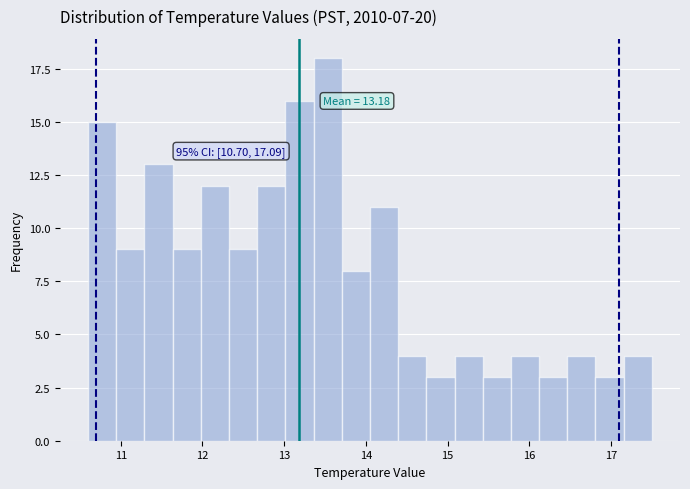

Read against the x-axis, roughly where is the centre of the tallest bar?

13.5